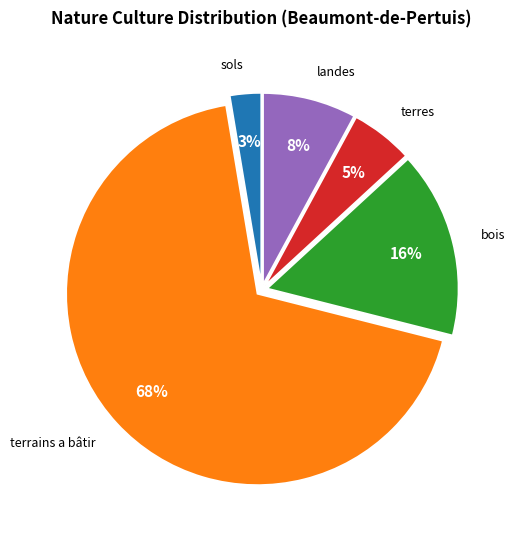

To the nearest percent, what percentage of the pie is terrains a bâtir?

68%